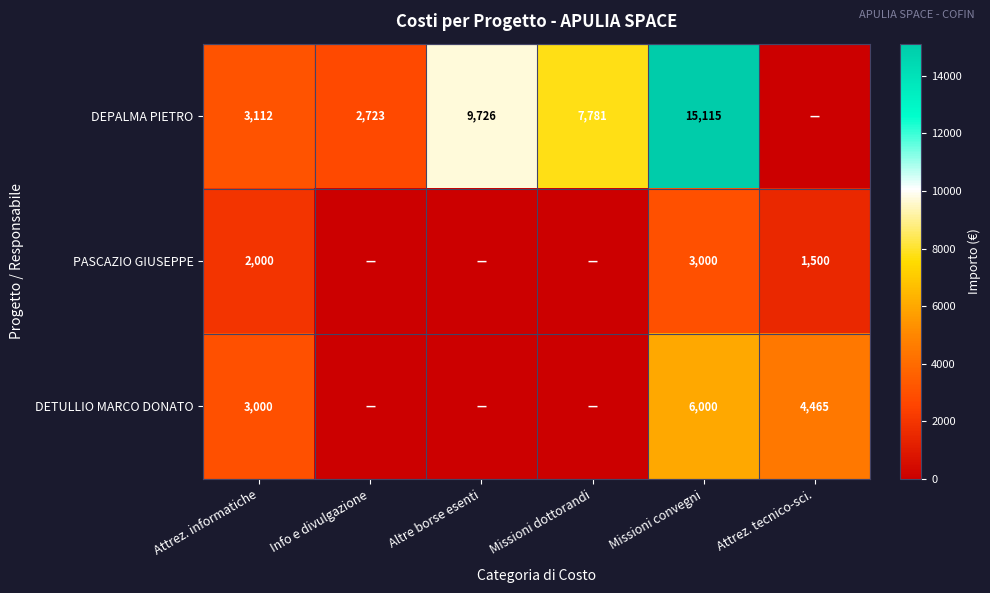

What is the sum of the DEPALMA PIETRO values at Attrez. informatiche and Info e divulgazione?

5835